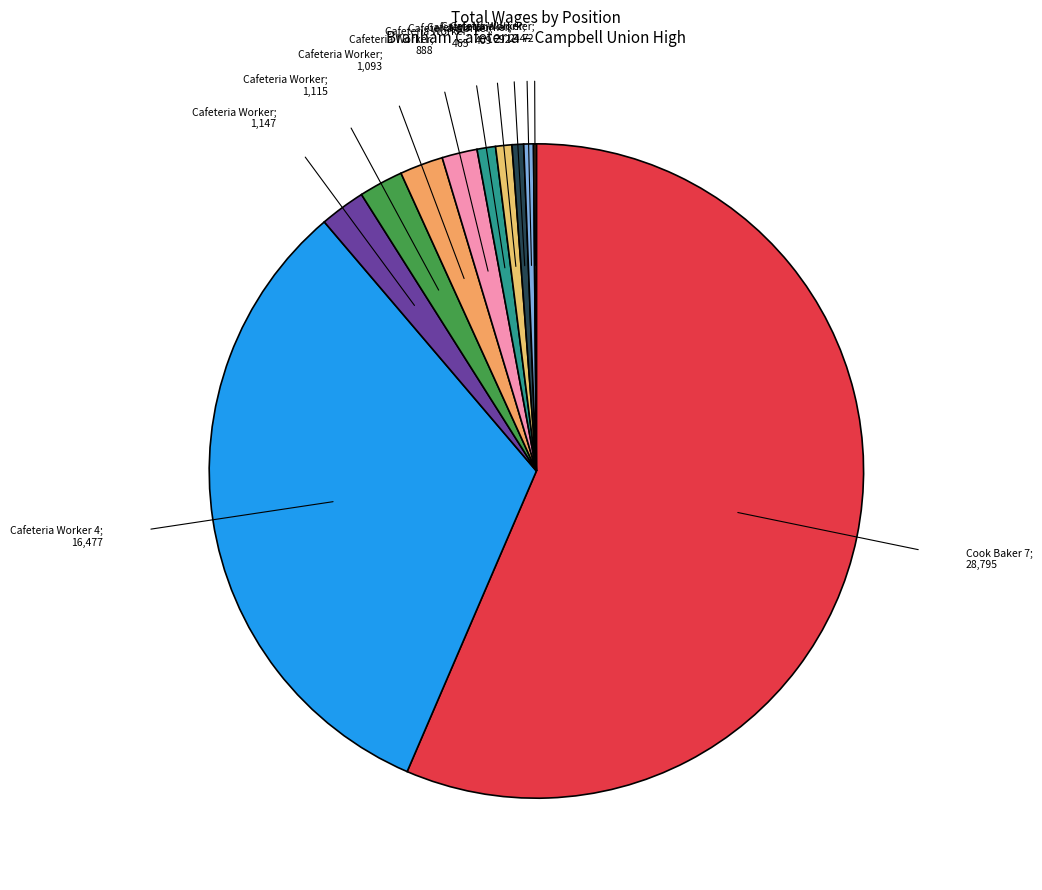

Which category accounts for the majority?

Cook Baker 7